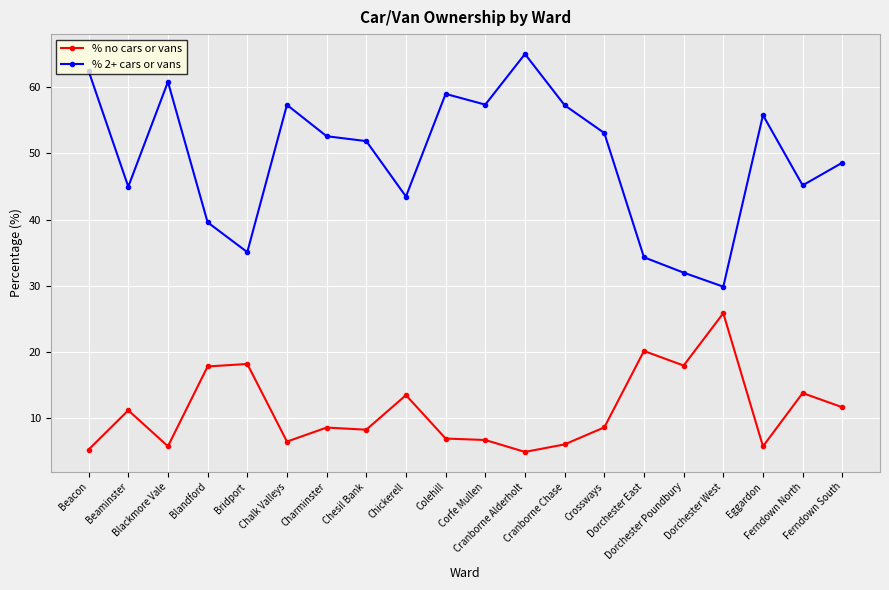

What is the label of the 5th point from the left?

Bridport